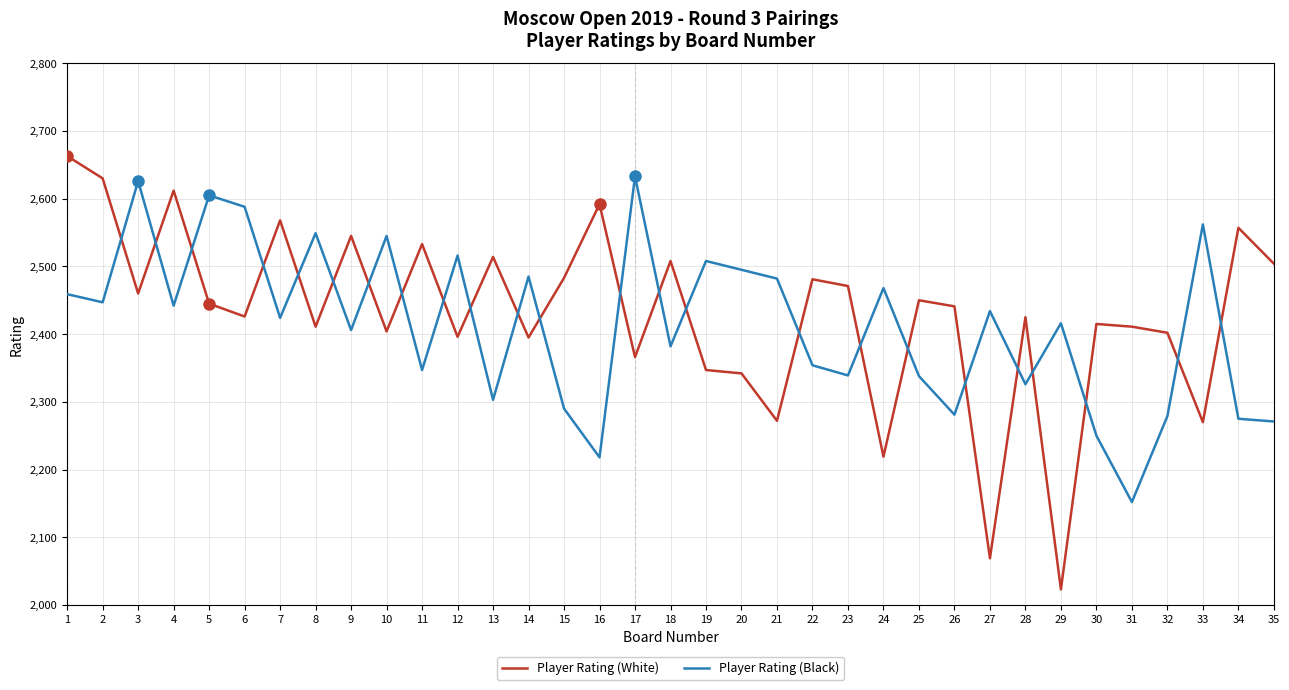

List the series in order of their overall mean, lowest first.

Player Rating (Black), Player Rating (White)